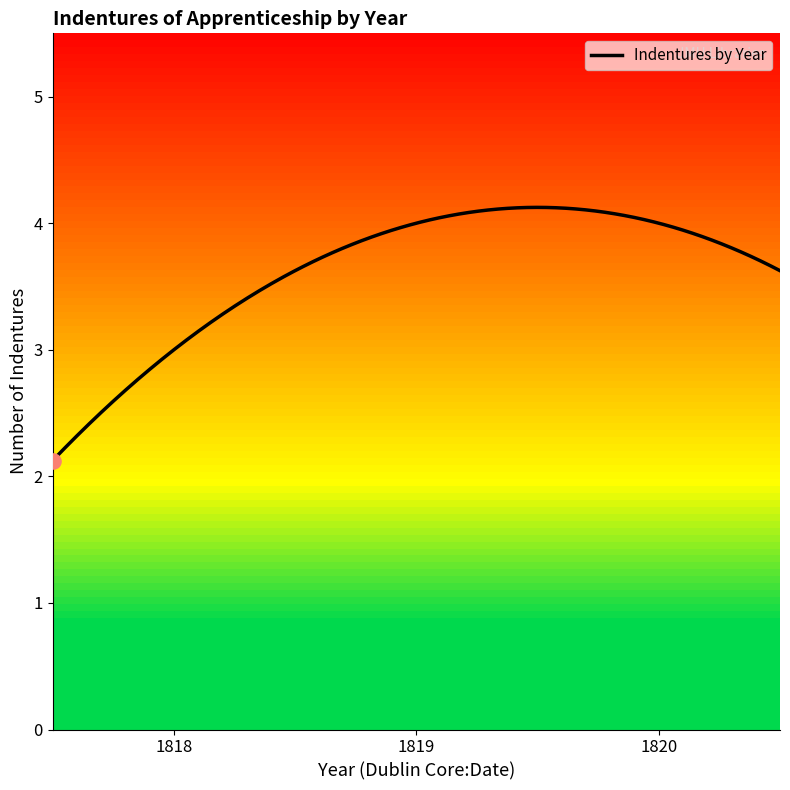

Which has a higher value, 1818 or 1819?

1819